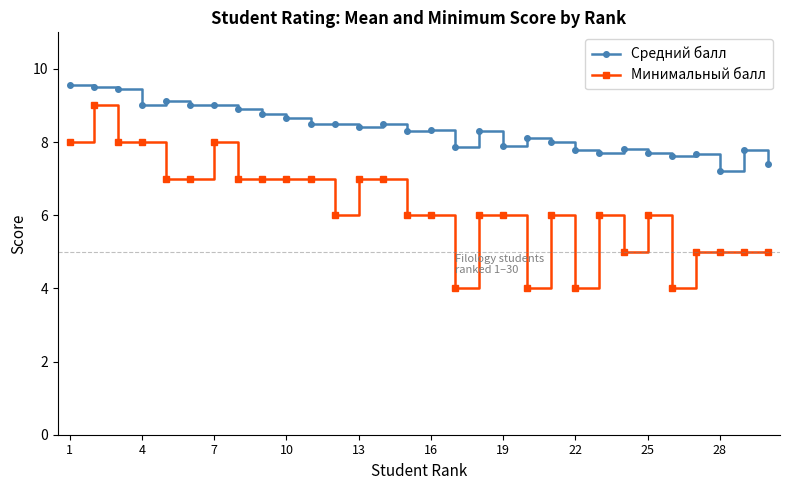

Which series has the largest total across all categories?

Средний балл